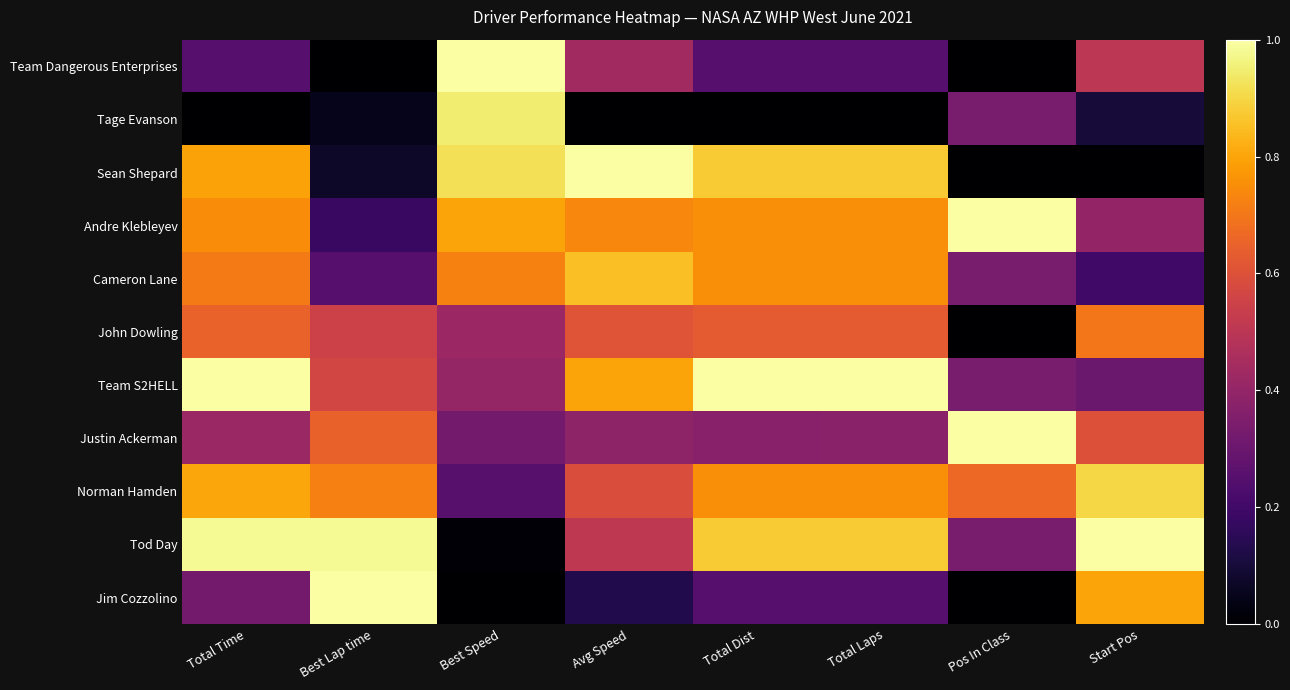

At how many categories does at least one series exceed 0?

8